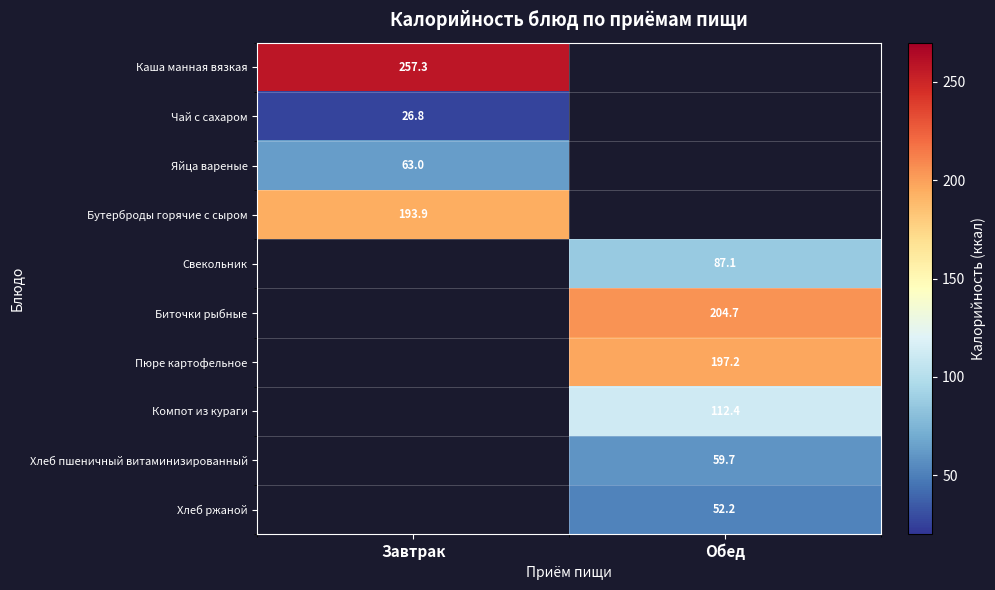

Which has a higher value, Завтрак or Обед?

Обед